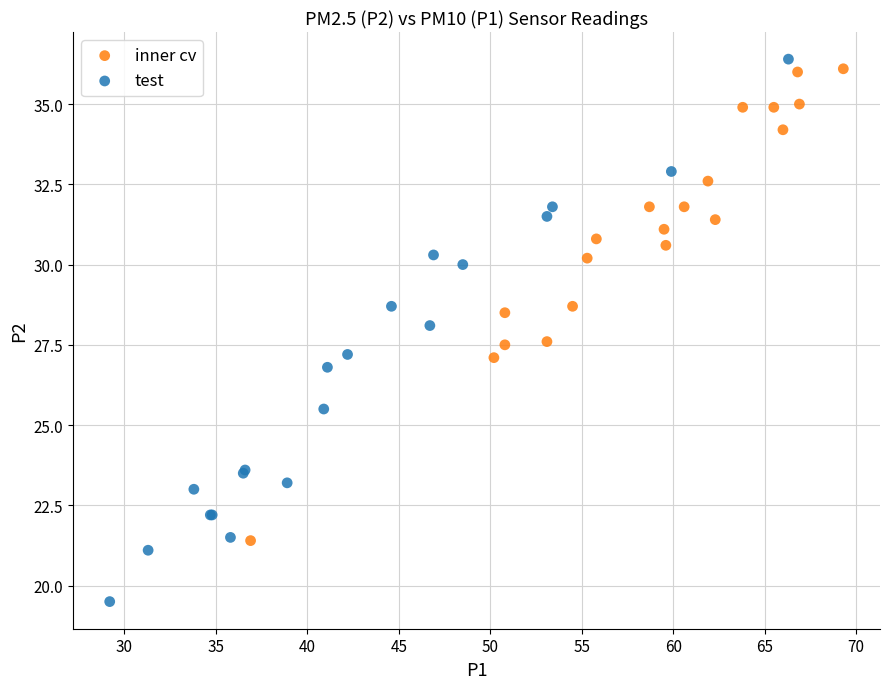

Which series has the largest Y range (max minus min)?

test